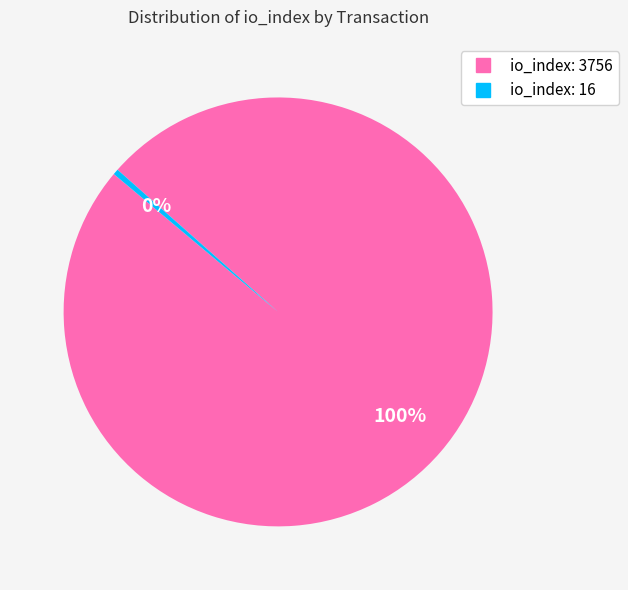

Between io_index: 16 and io_index: 3756, which is larger?

io_index: 3756